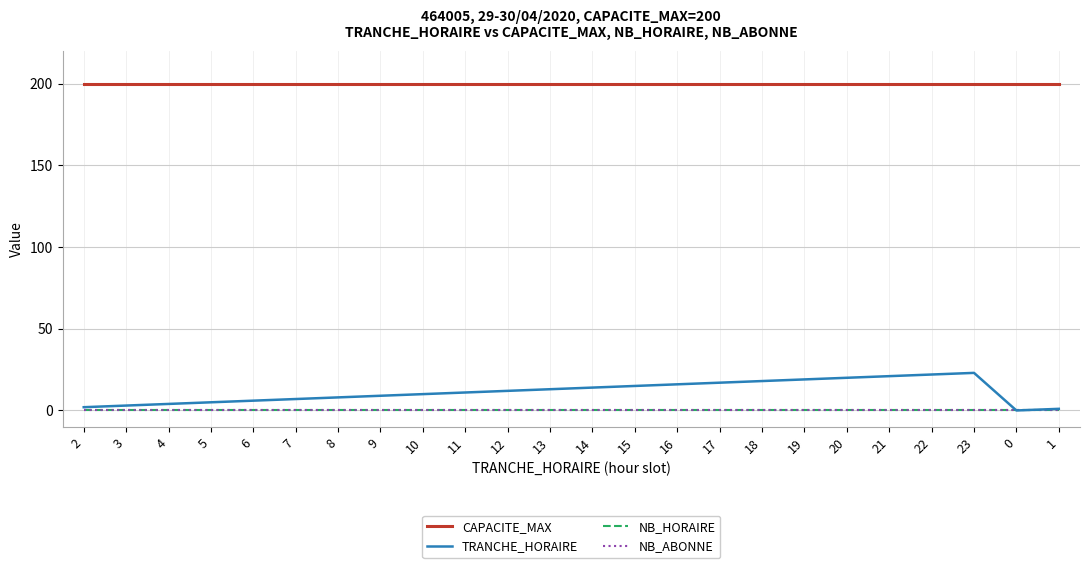

Rank the series at 19 from highest to lowest value.

CAPACITE_MAX, TRANCHE_HORAIRE, NB_HORAIRE, NB_ABONNE